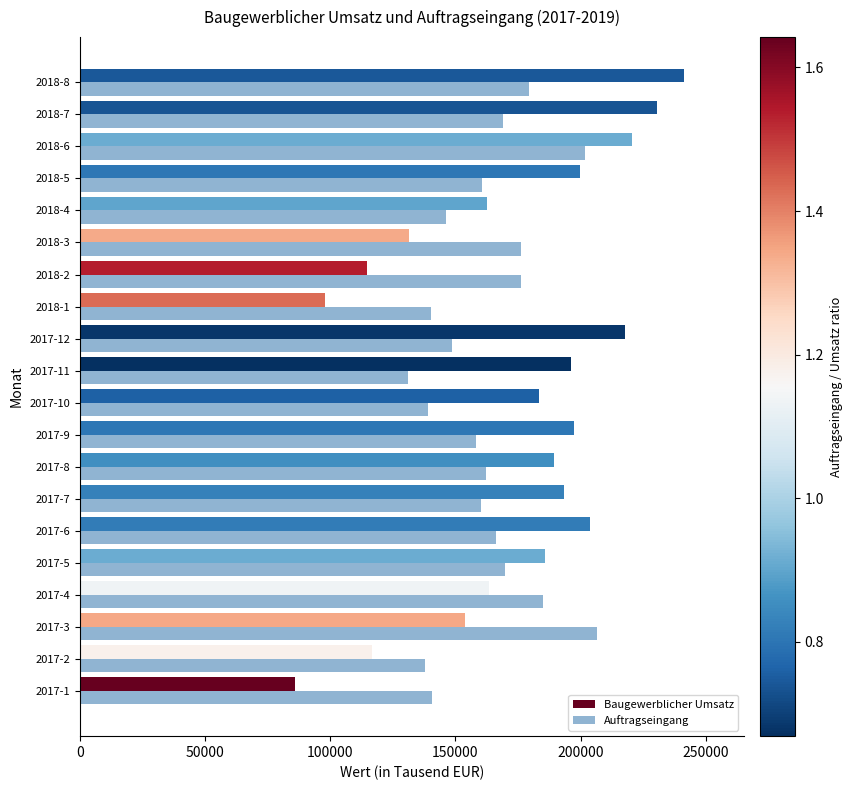

What is the minimum value shown in the chart?

85701.9